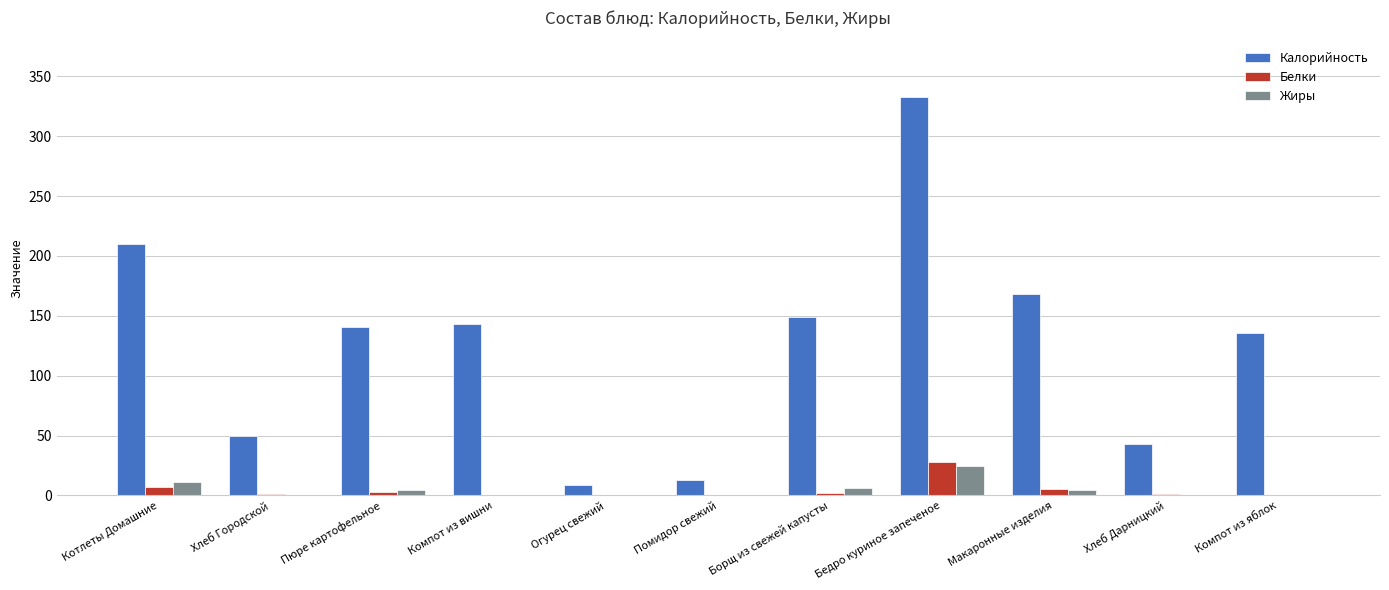

What is the highest value of the Белки series?

28.0